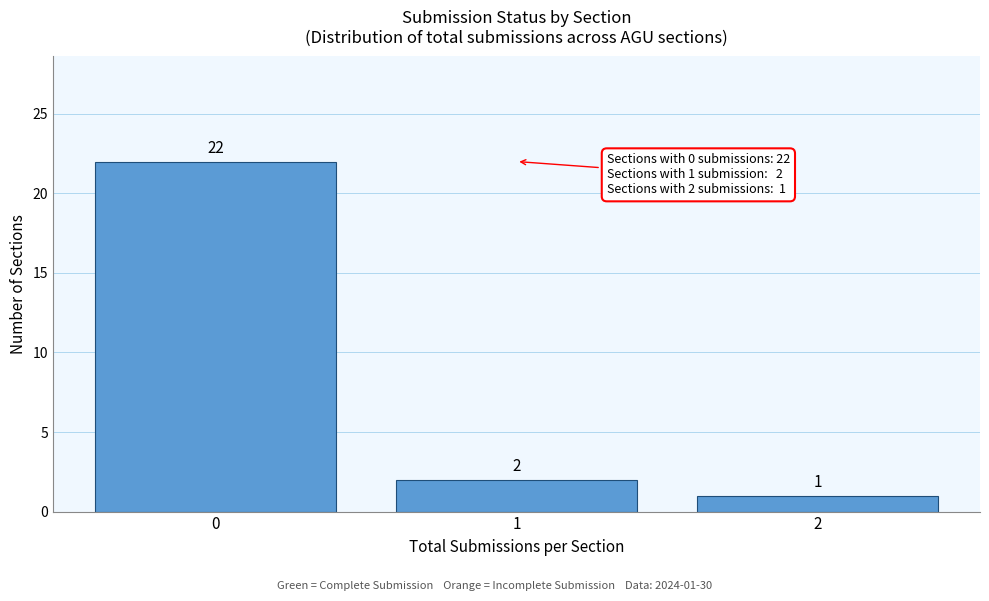

Reading left to right, list all the values displayed in this chart.

0=22	1=2	2=1